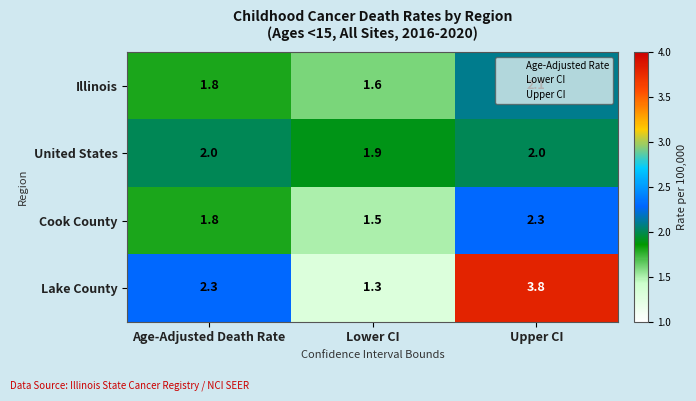

List the series in order of their peak value, lowest first.

United States, Illinois, Cook County, Lake County